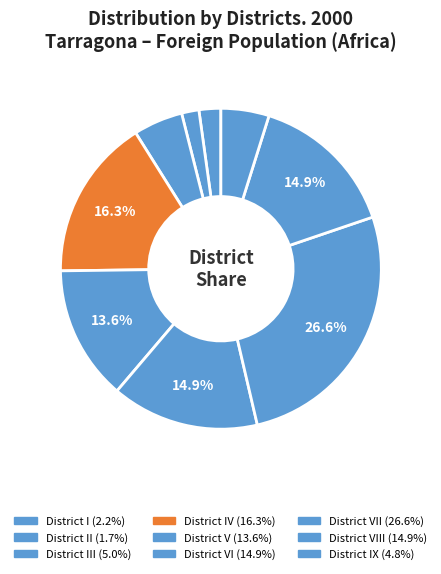

Is there any slice that represents more than half of the pie?

No